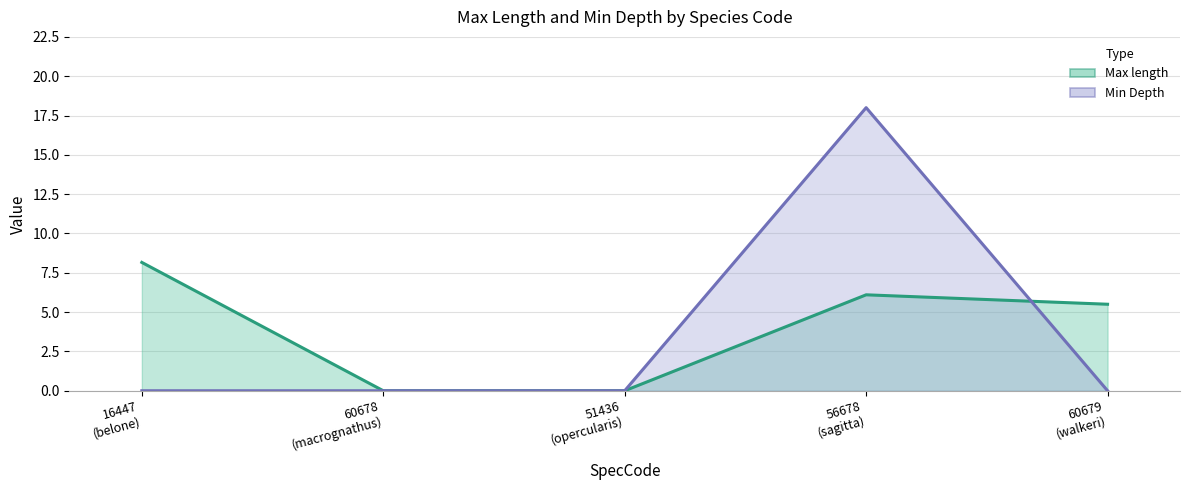

Reading left to right, extract all data points from this chart.

Max length: 8.2	0.0	0.0	6.1	5.5
Min Depth: 0.0	0.0	0.0	18.0	0.0